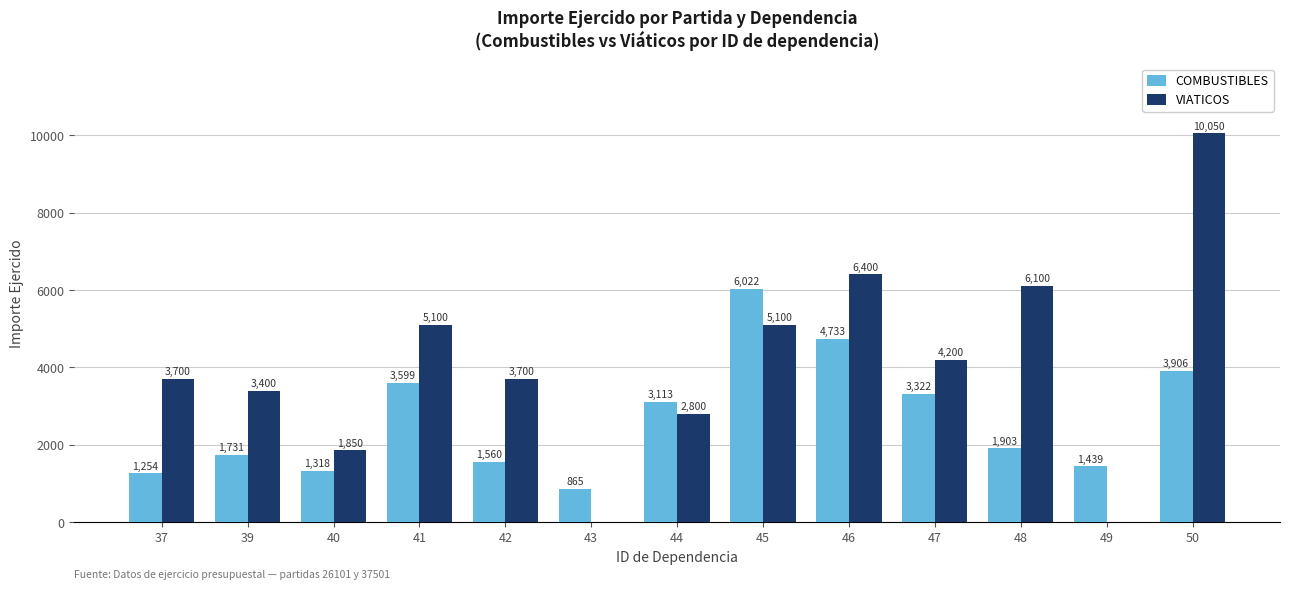

What value does the COMBUSTIBLES series have at 46?

4732.9